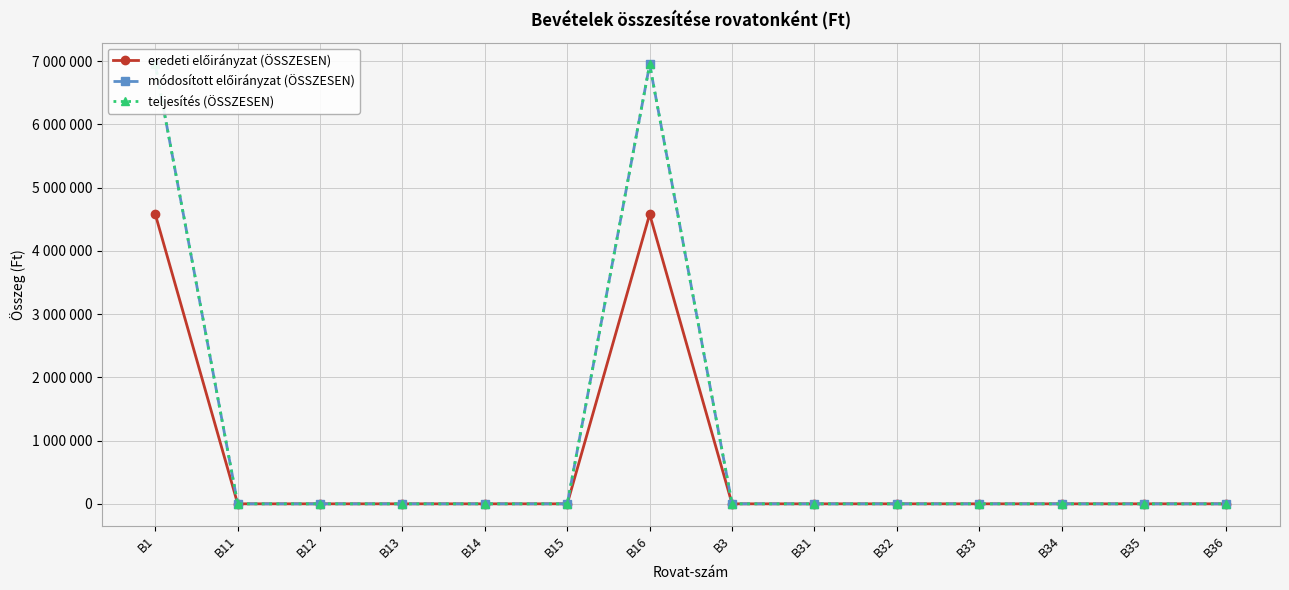

In eredeti előirányzat (ÖSSZESEN), how many points are higher than both neighbors (excluding endpoints)?

1